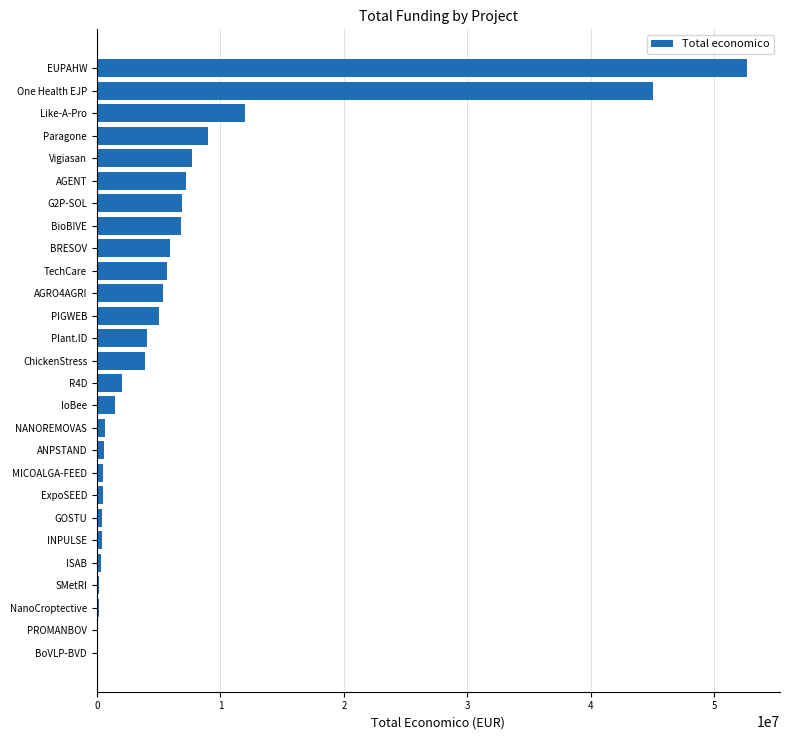

Where is the data nearest to the value 26361652?

Like-A-Pro